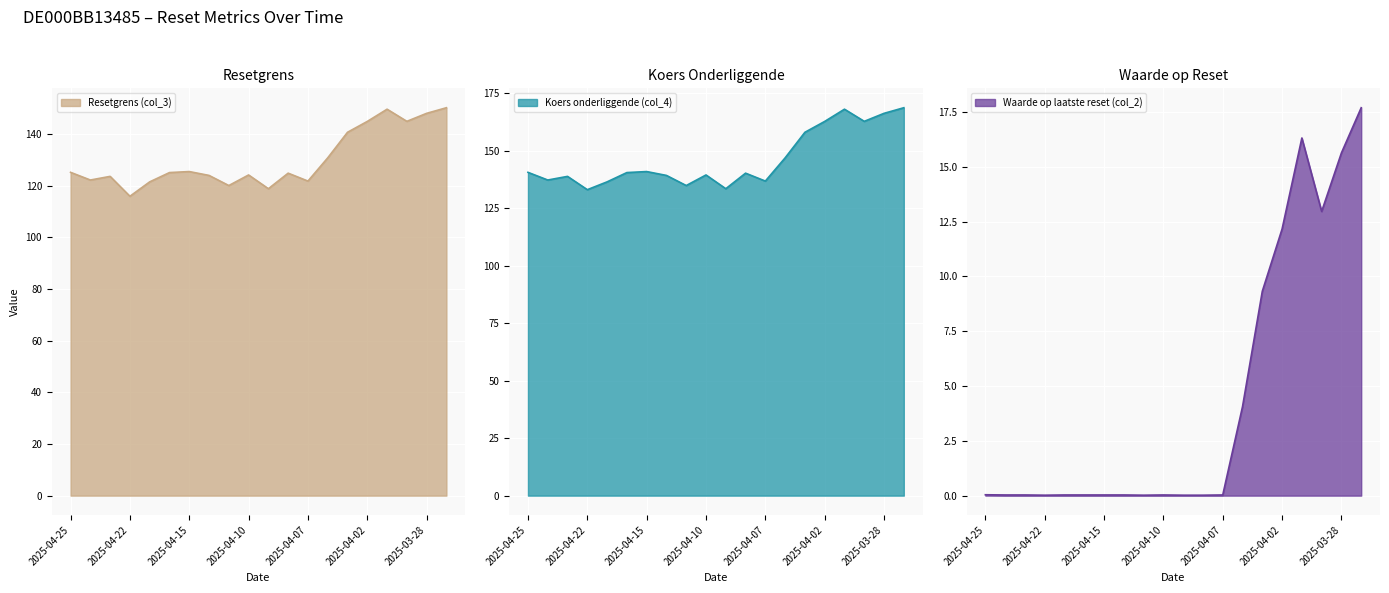

List the labels in order of Koers onderliggende (col_4) value, smallest first.

2025-04-22, 2025-04-09, 2025-04-11, 2025-04-17, 2025-04-07, 2025-04-24, 2025-04-23, 2025-04-14, 2025-04-10, 2025-04-08, 2025-04-16, 2025-04-25, 2025-04-15, 2025-04-04, 2025-04-03, 2025-04-02, 2025-03-31, 2025-03-28, 2025-04-01, 2025-03-27